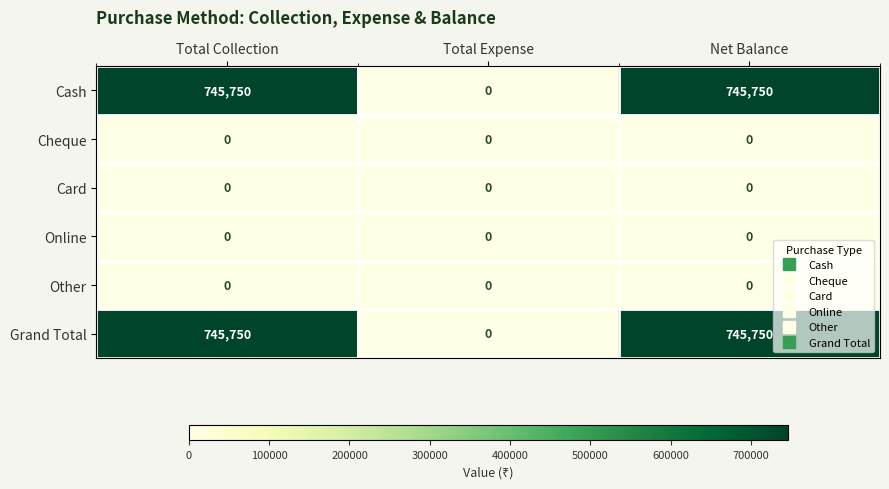

Reading left to right, extract all data points from this chart.

Cash: Total Collection=745750	Total Expense=0	Net Balance=745750
Cheque: Total Collection=0	Total Expense=0	Net Balance=0
Card: Total Collection=0	Total Expense=0	Net Balance=0
Online: Total Collection=0	Total Expense=0	Net Balance=0
Other: Total Collection=0	Total Expense=0	Net Balance=0
Grand Total: Total Collection=745750	Total Expense=0	Net Balance=745750